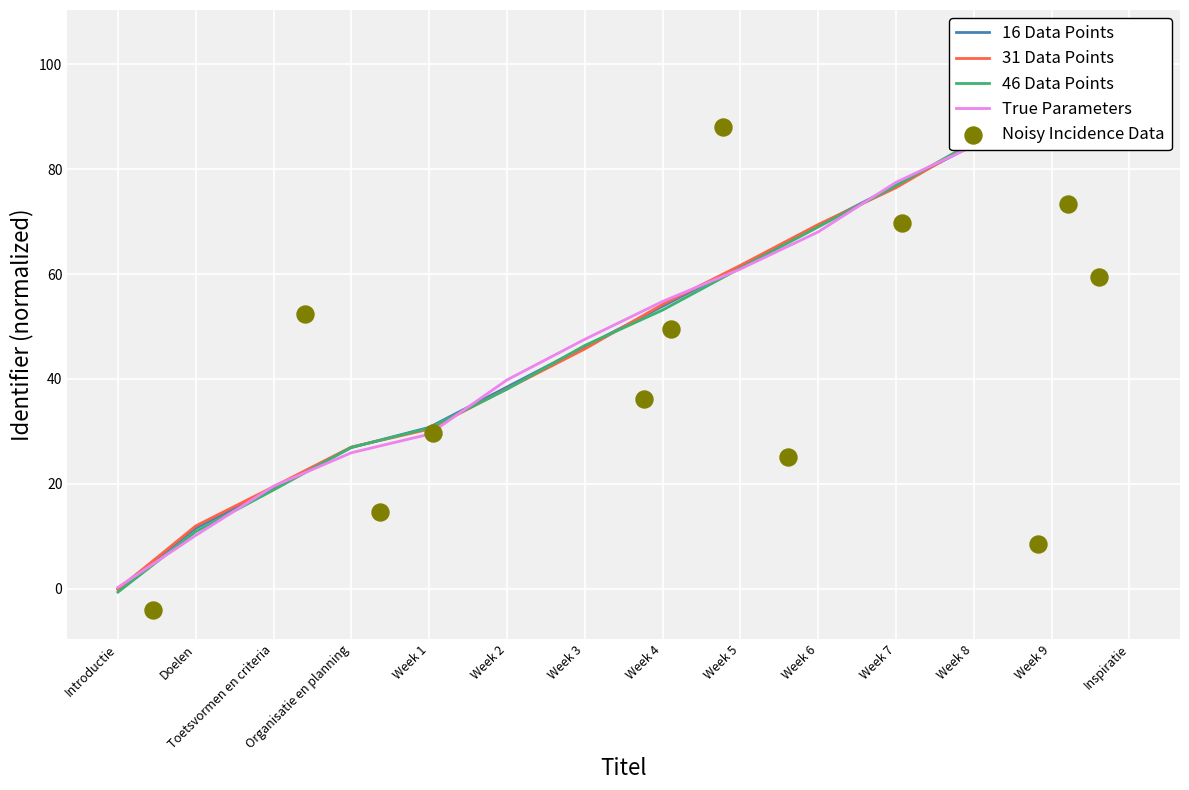

Which series contains the lowest Y value?

Noisy Incidence Data